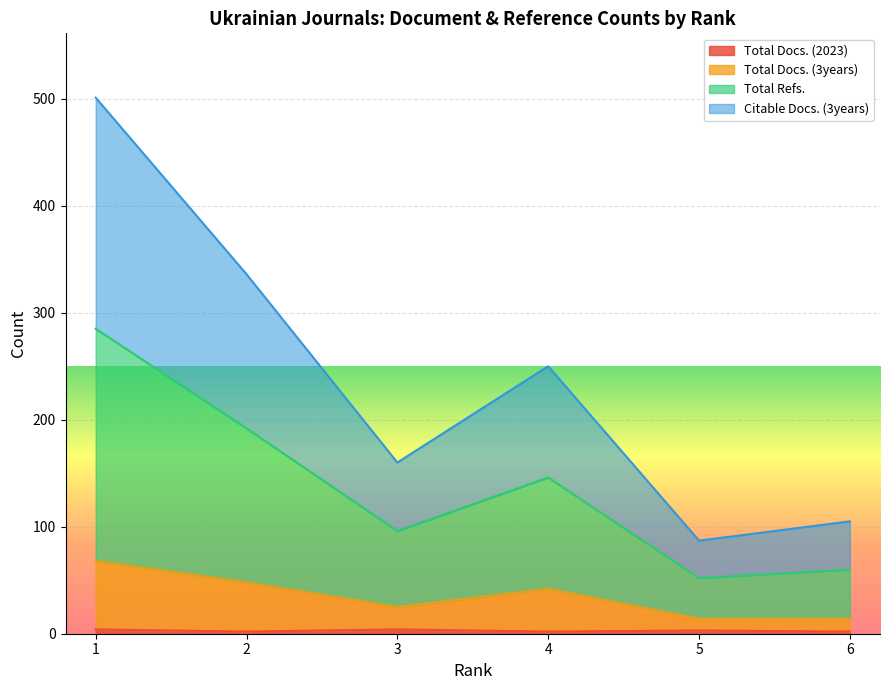

Which has a higher value, 2 or 6?

2